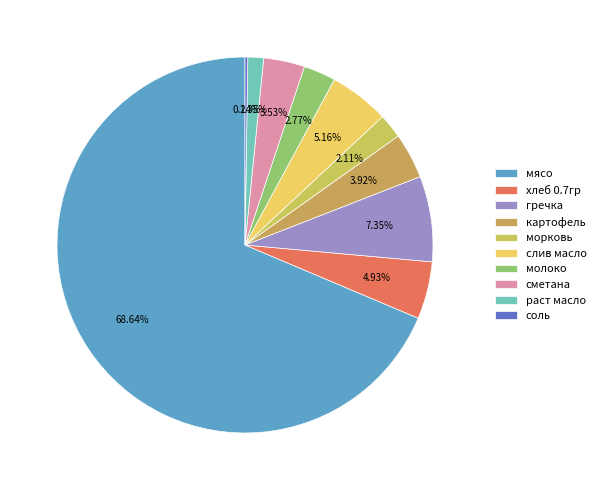

How many slices are in this pie chart?

10